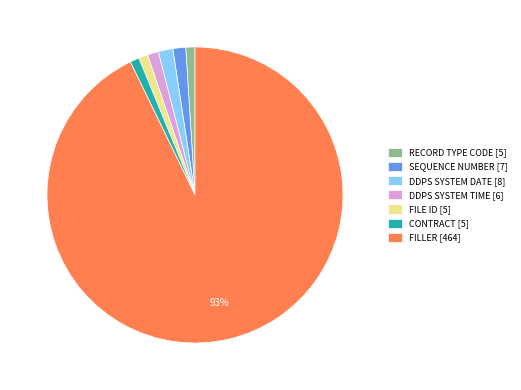

Do DDPS SYSTEM DATE [8] and FILLER [464] together represent more than half of the pie?

Yes